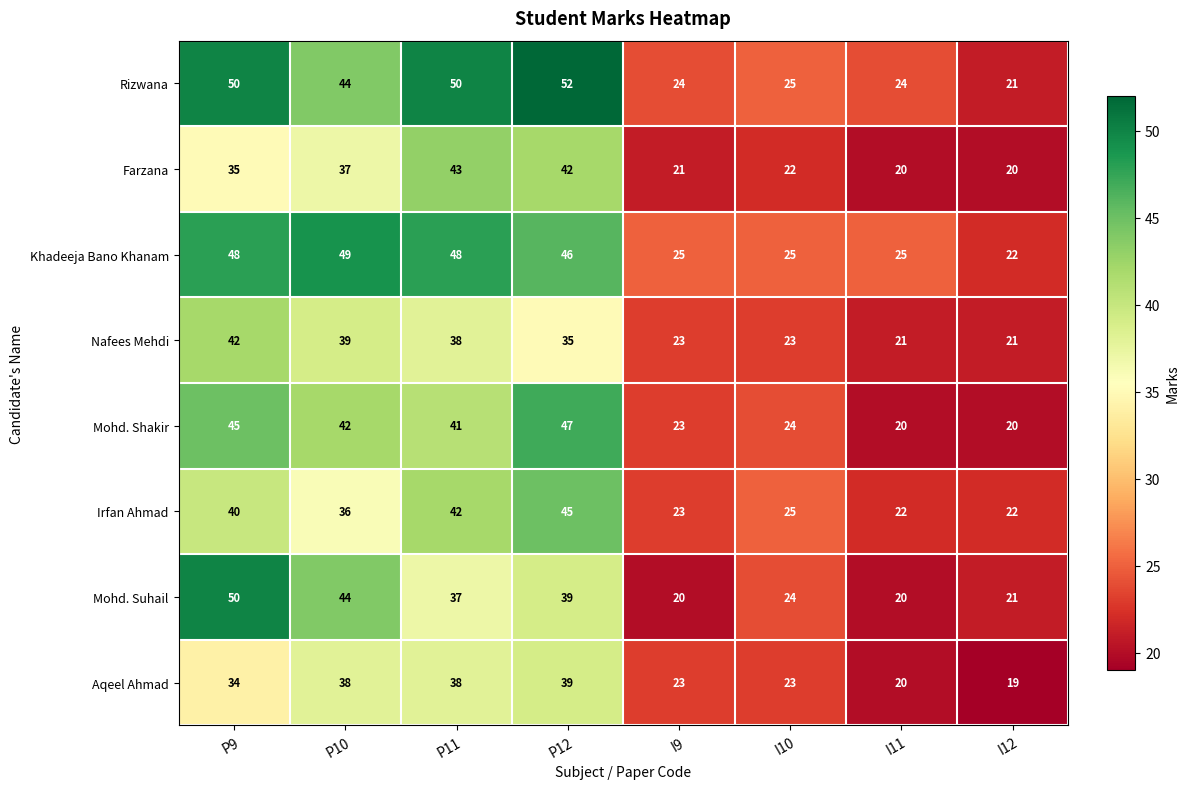

What is the approximate value of Nafees Mehdi at I9?

23